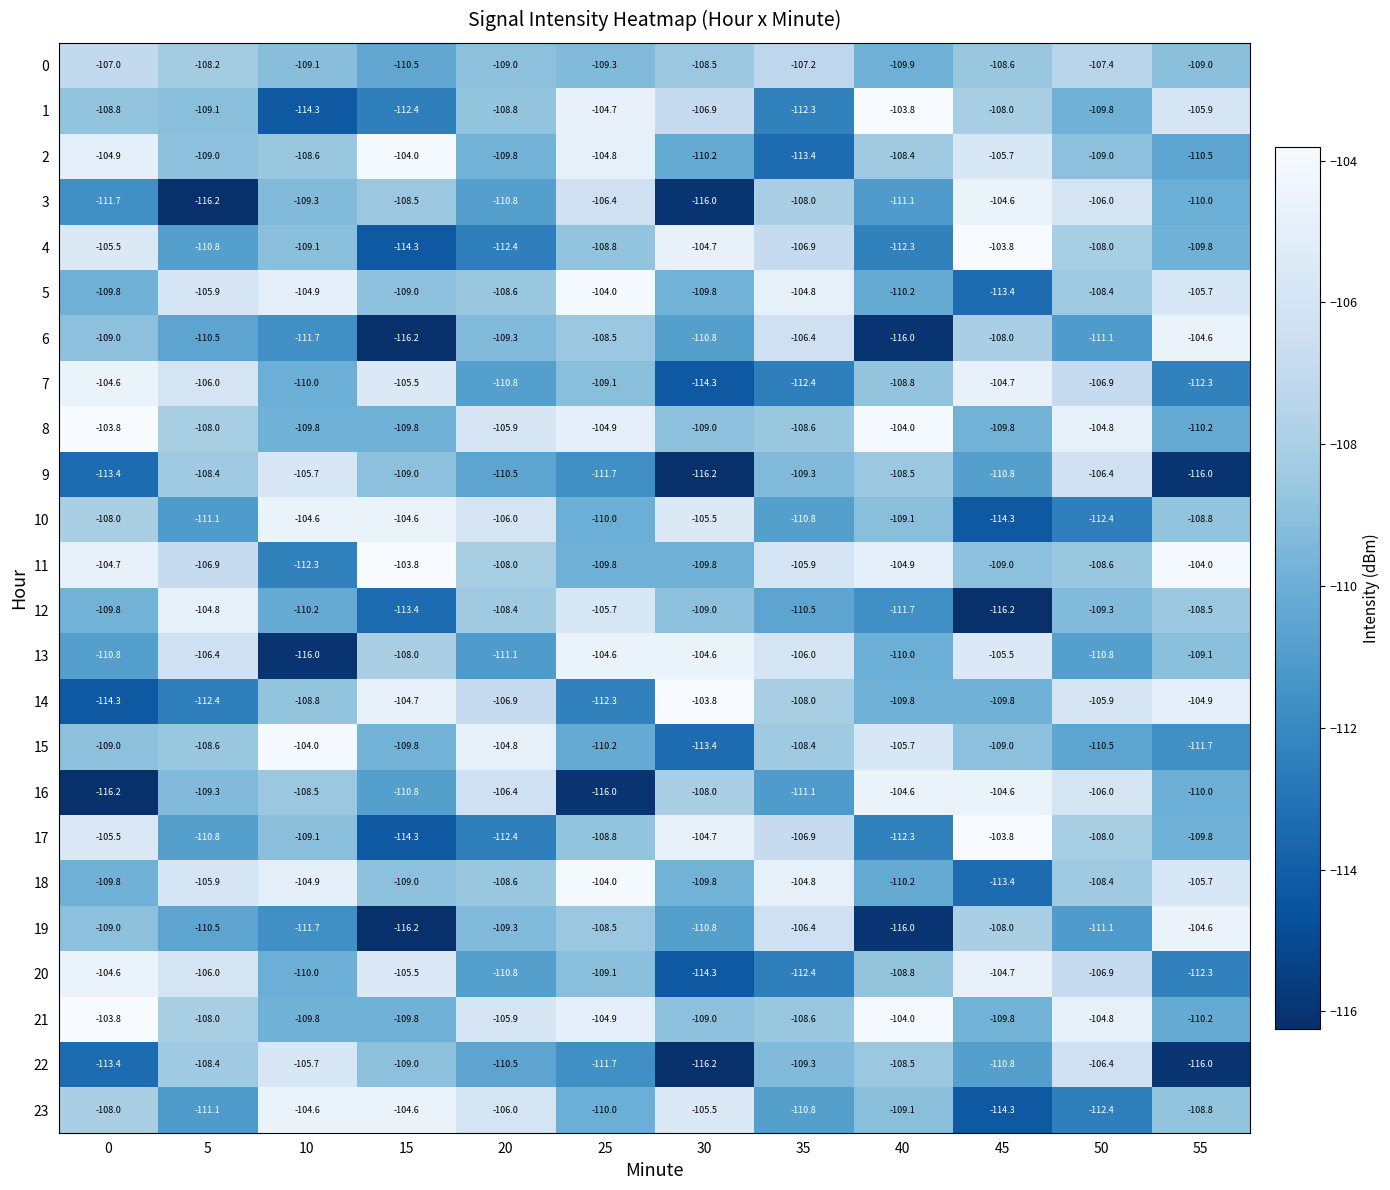

What is the highest value of the 5 series?

-104.0